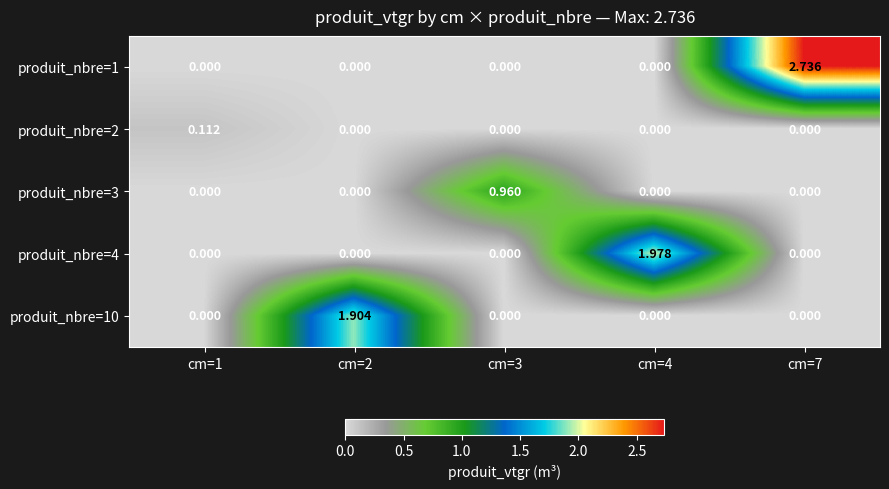

Between cm=3 and cm=2, which is larger?

cm=3